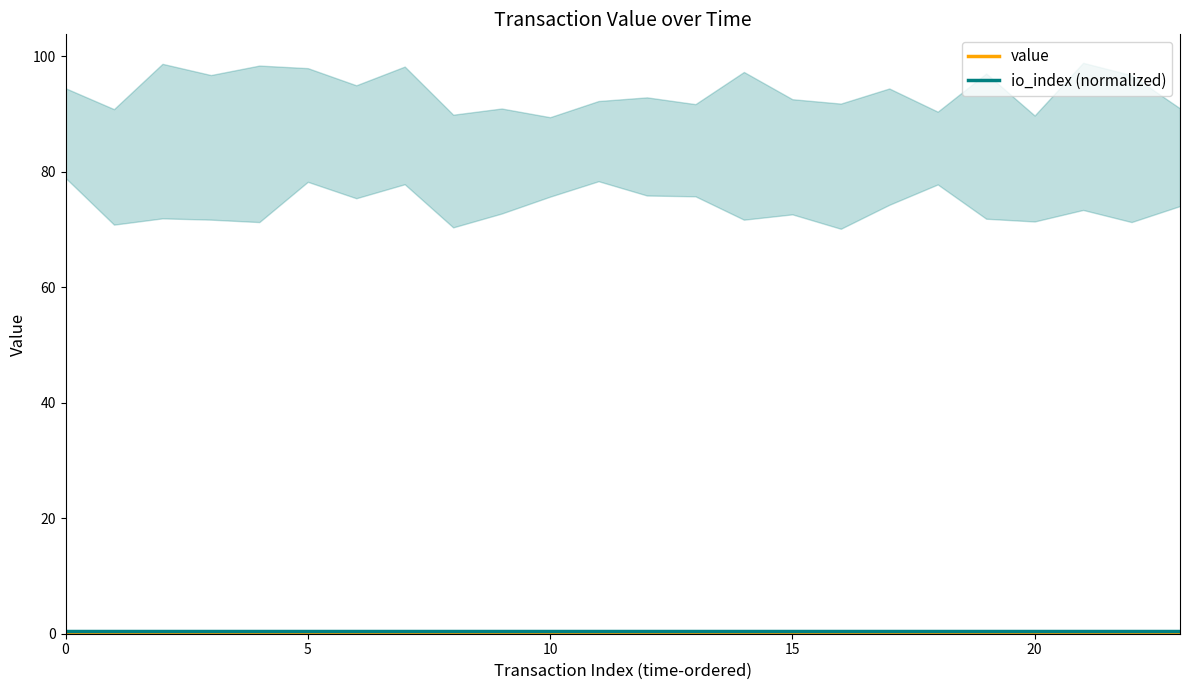

What is the average value of the io_index (normalized) series?

0.5